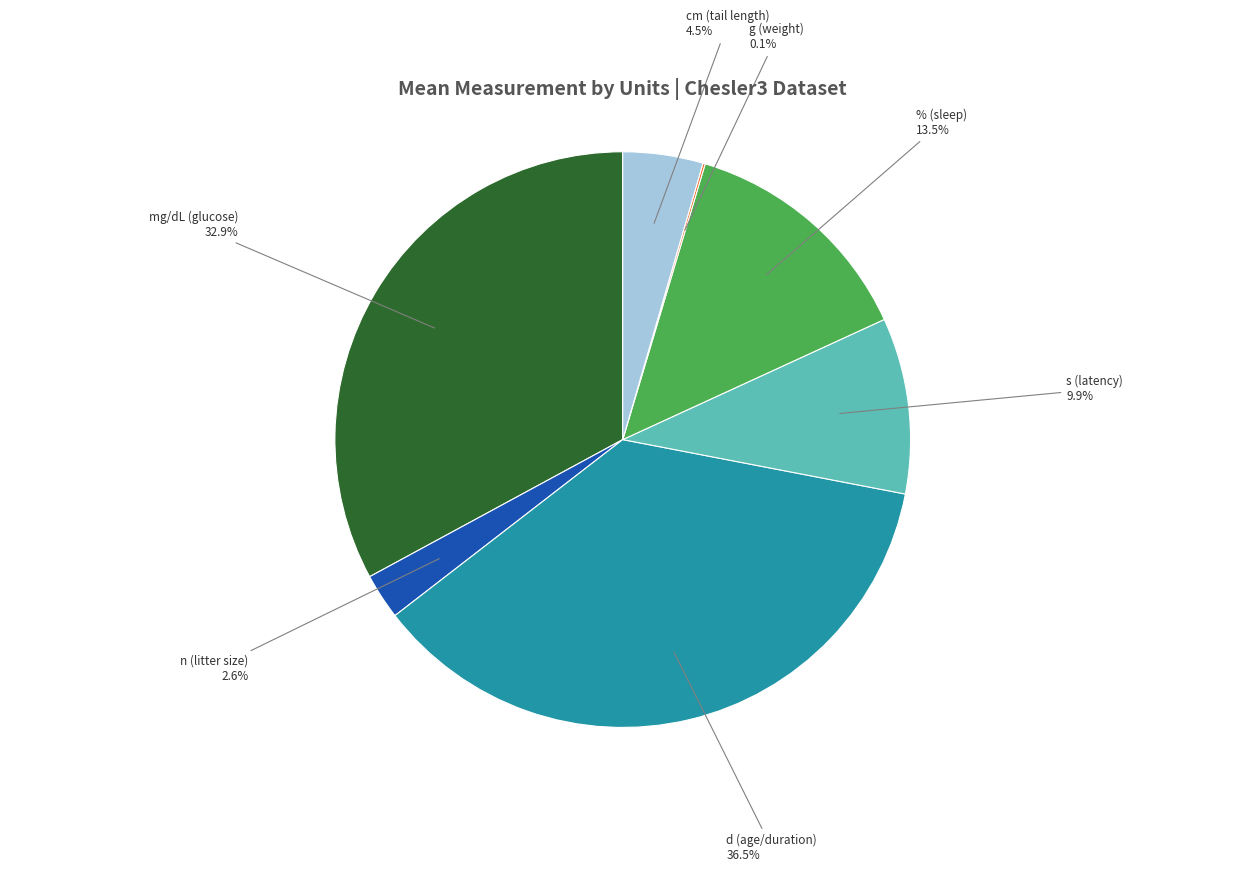

Is there any slice that represents more than half of the pie?

No